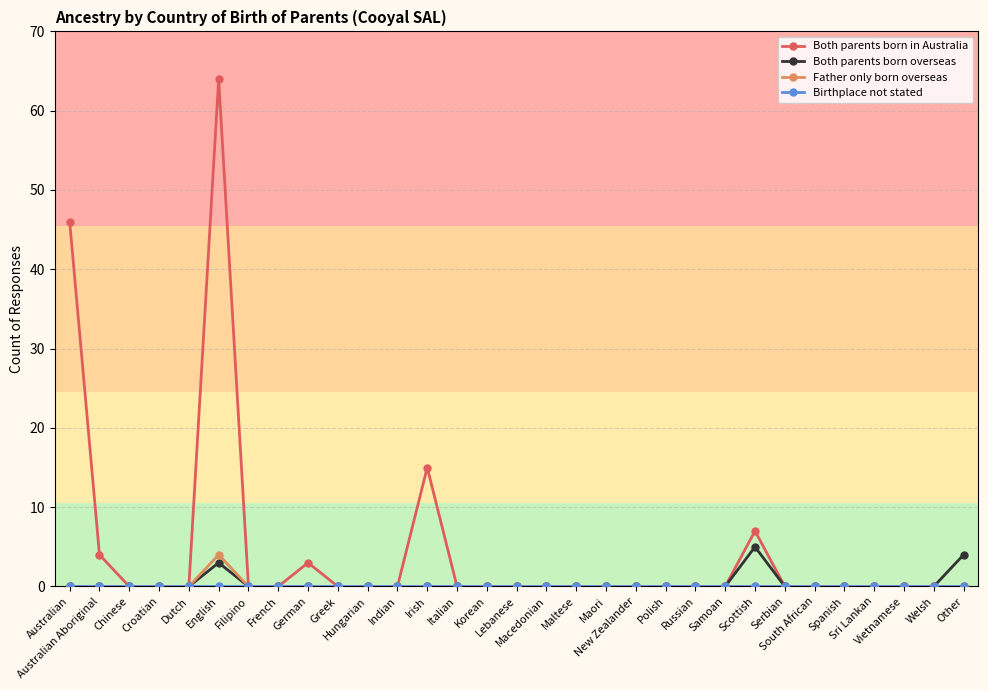

Which series has the widest spread of values?

Both parents born in Australia